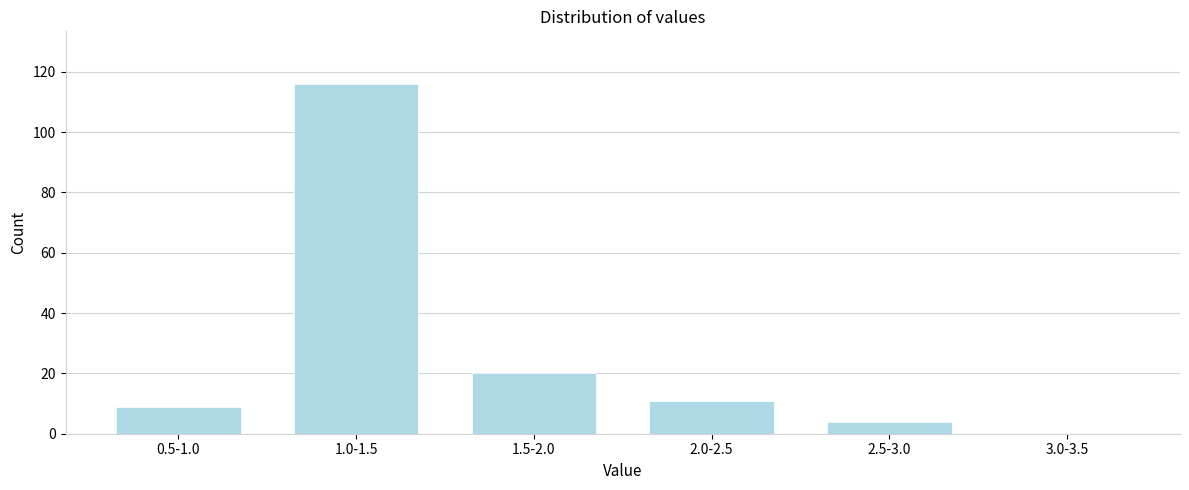

Reading left to right, extract all data points from this chart.

0.5-1.0=9	1.0-1.5=116	1.5-2.0=20	2.0-2.5=11	2.5-3.0=4	3.0-3.5=0